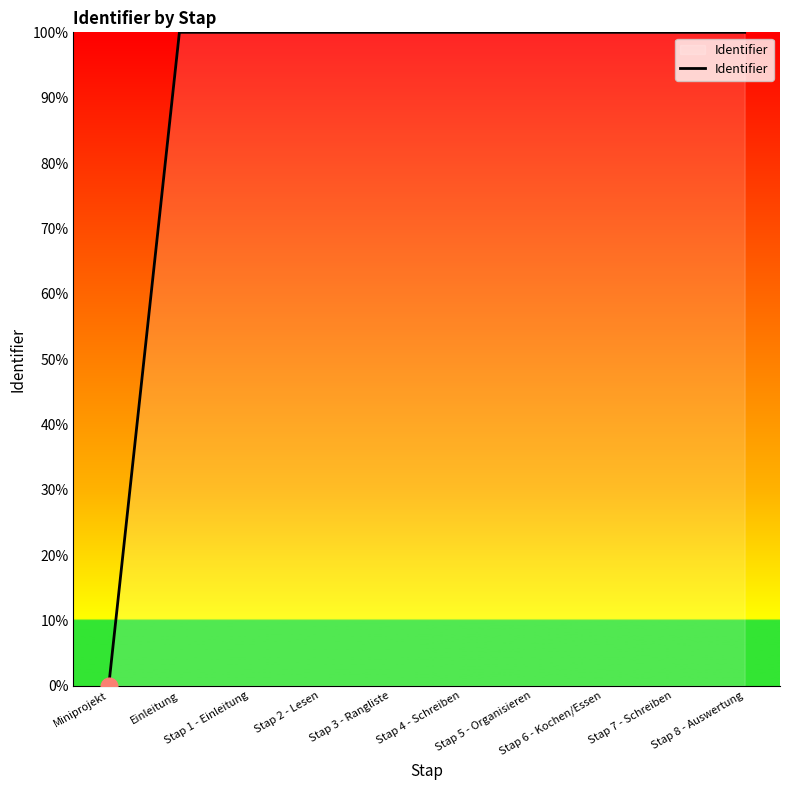

The chart shows a value of 100.0 at Stap 1 - Einleitung. True or false?

True